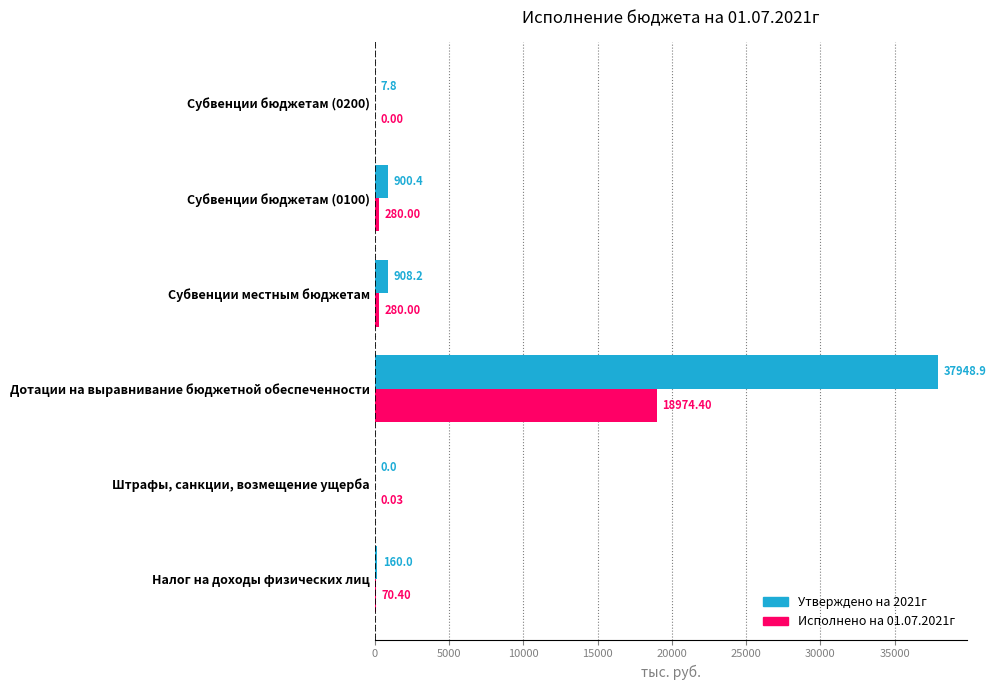

What is the sum of all Утверждено на 2021г values?

39925.3